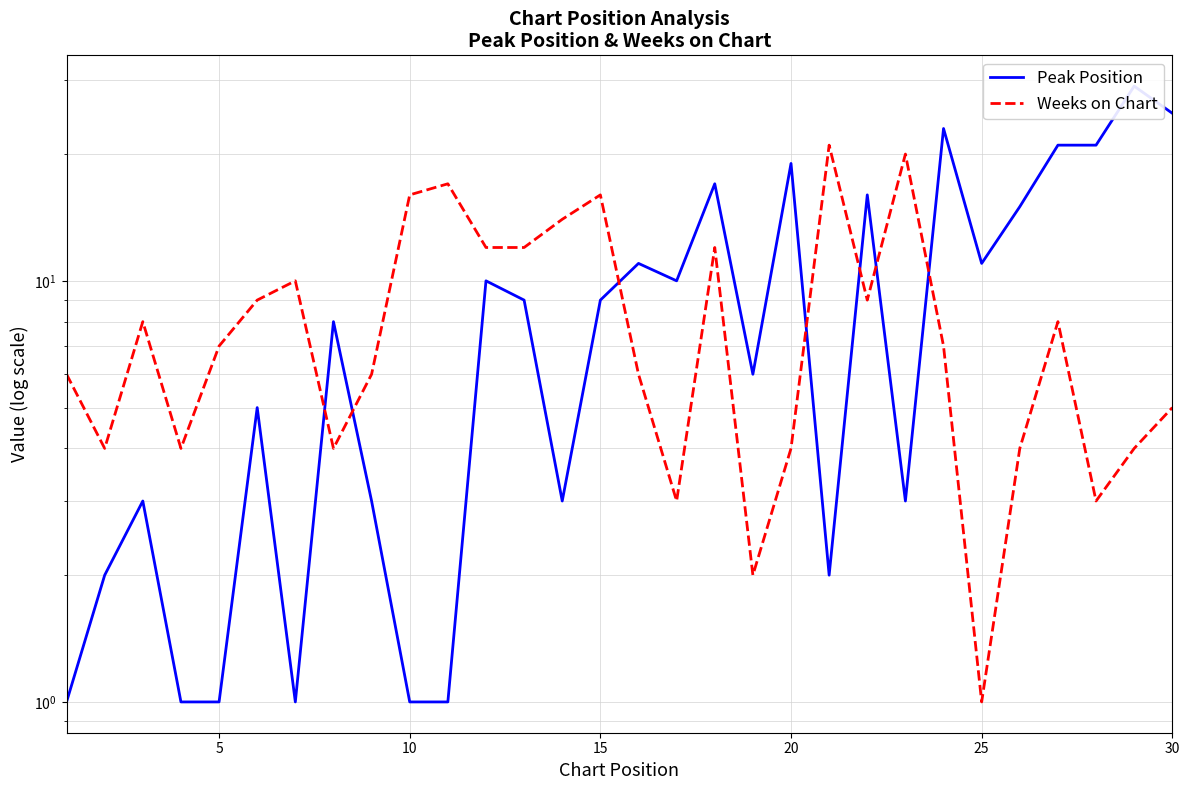

At how many categories does at least one series exceed 3?

30